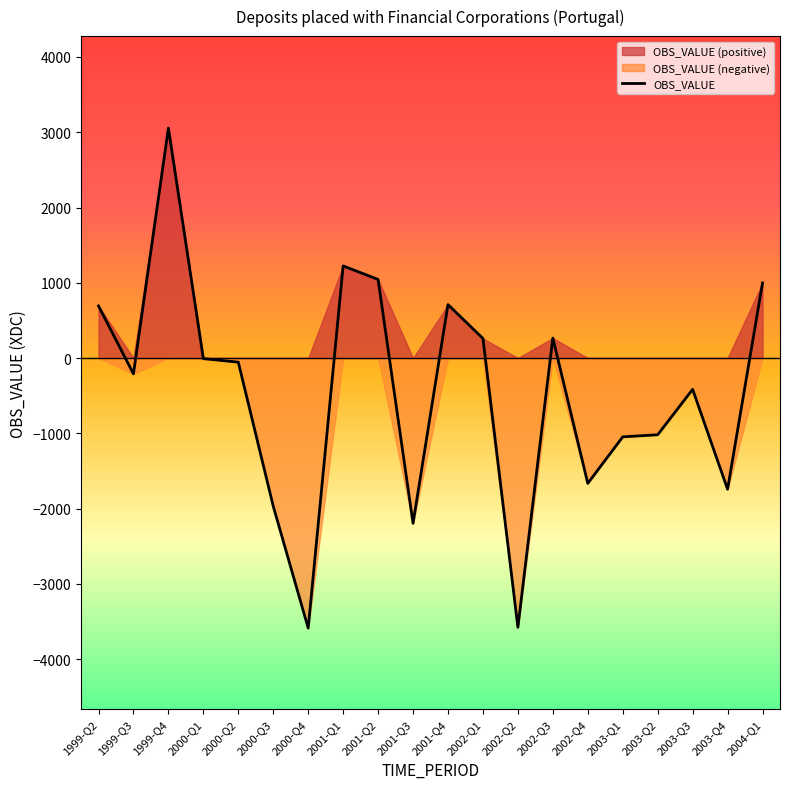

How many negative values are there?

12